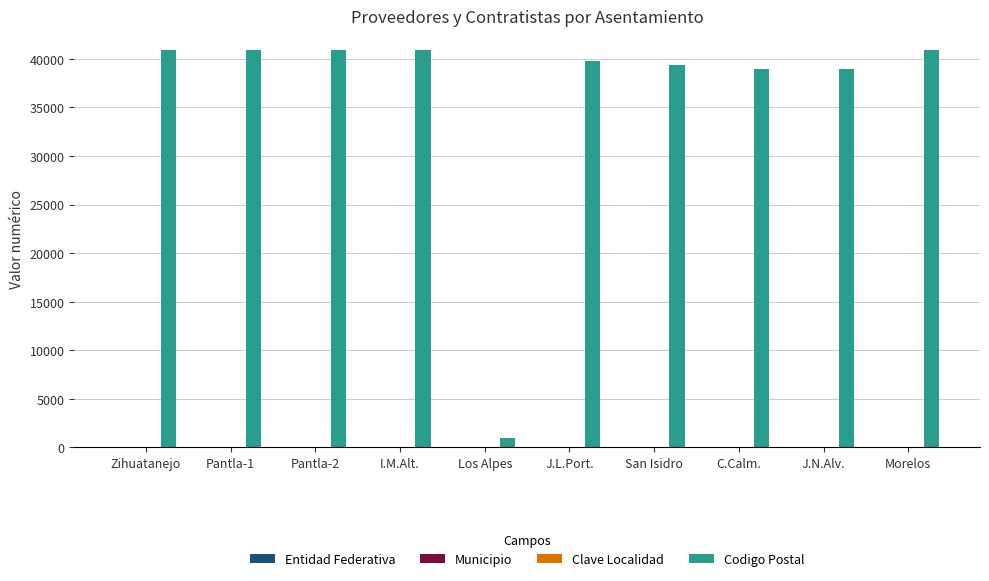

What is the maximum value for Codigo Postal?

40881